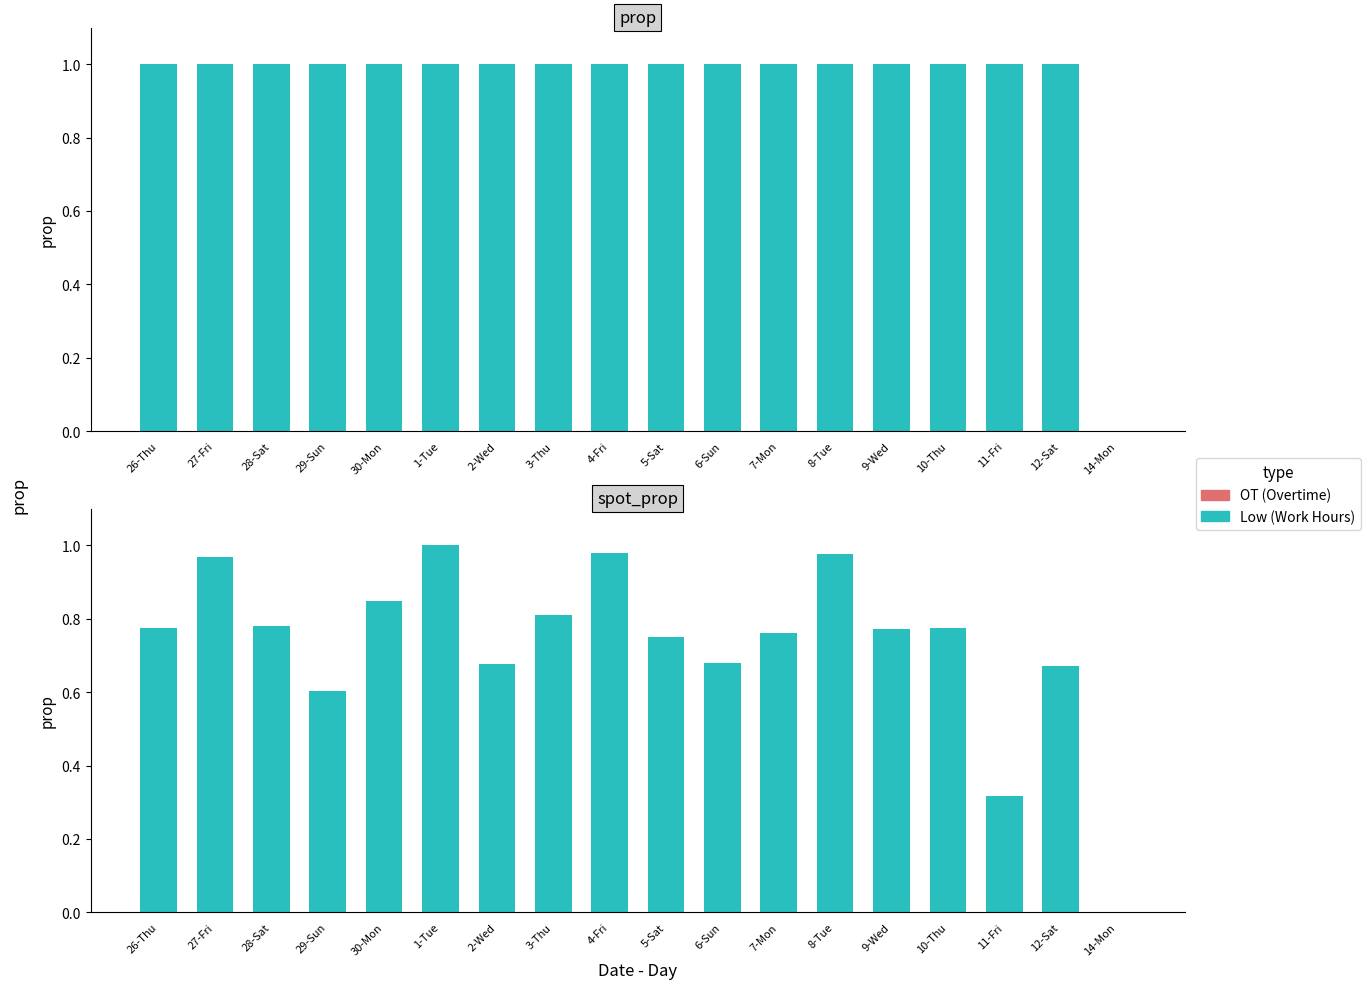

Is it true that Low (Work Hours) equals 0.0 at 14-Mon?

True